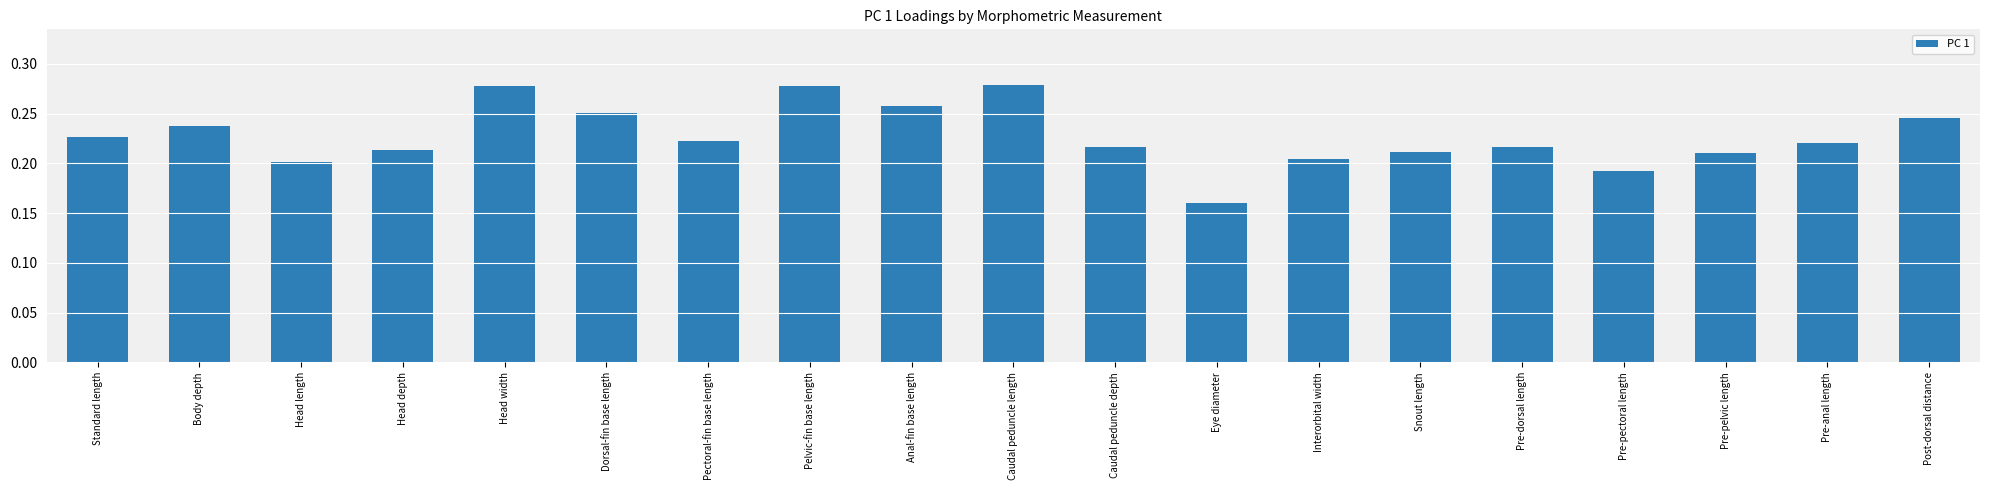

What is the label of the 6th bar from the left?

Dorsal-fin base length